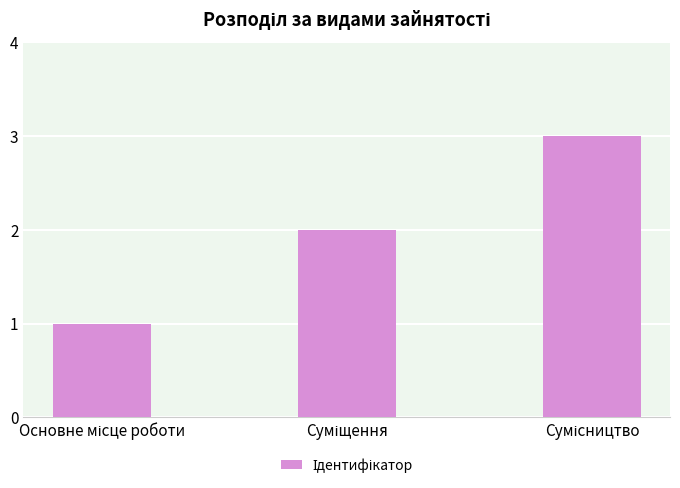

What is the sum of all values?

6